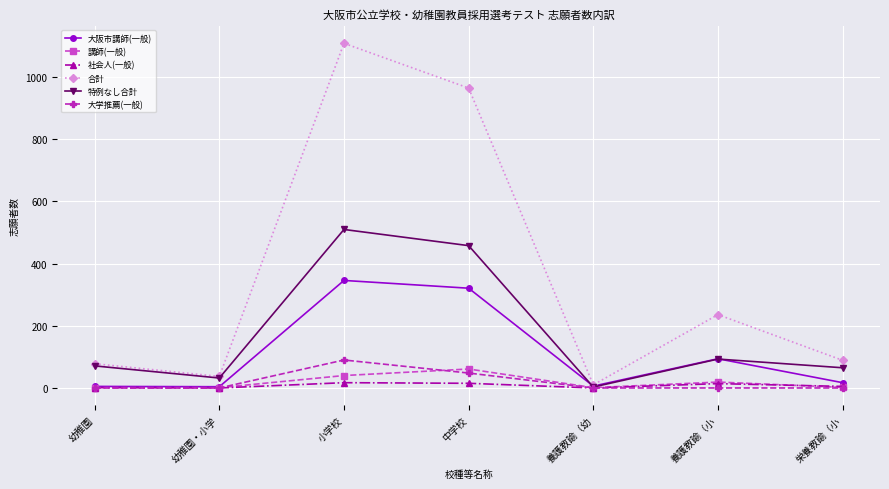

How many values in the 大学推薦(一般) series exceed 0?

2